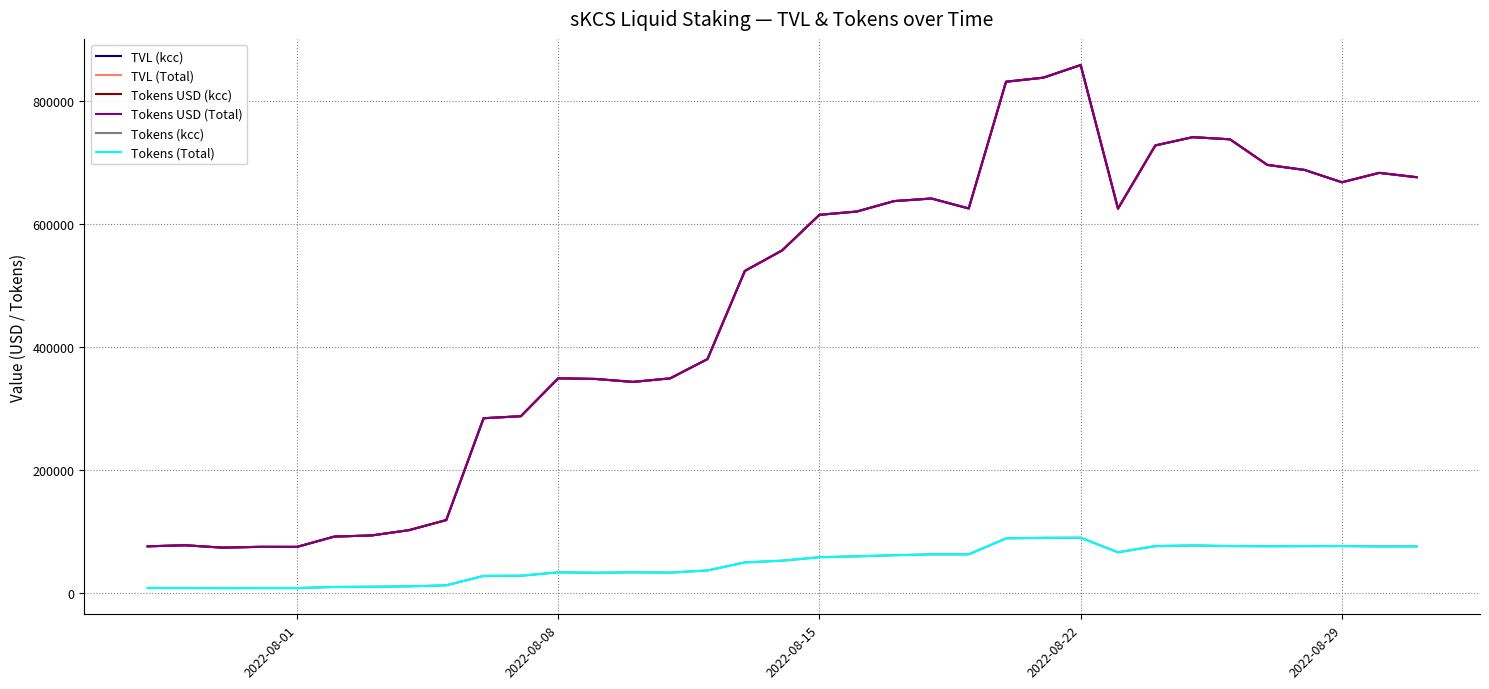

Does the chart display data point markers on the line(s)?

No